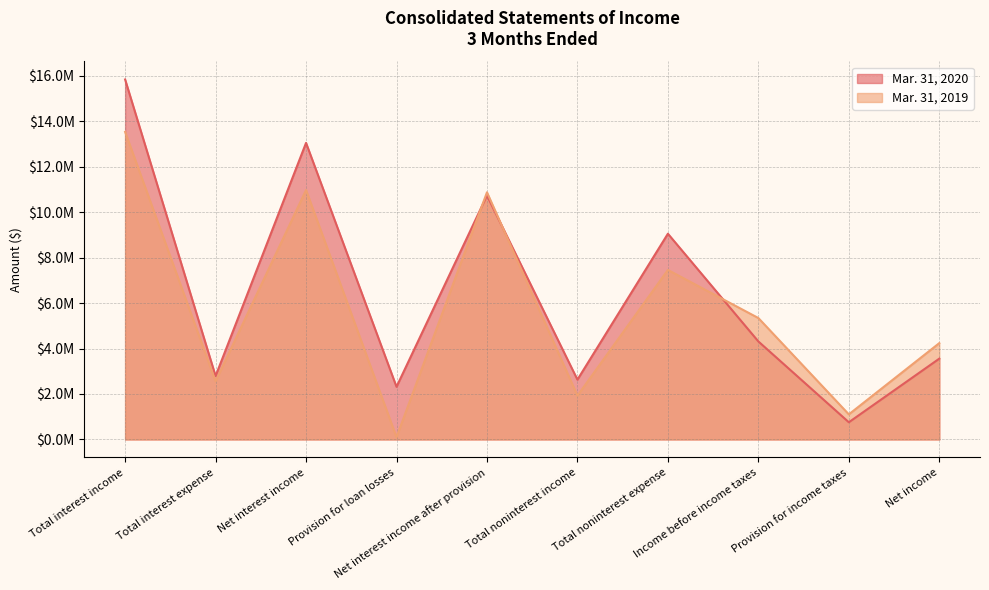

True or false: Mar. 31, 2019 has a value of 19275196 at Net interest income.

False